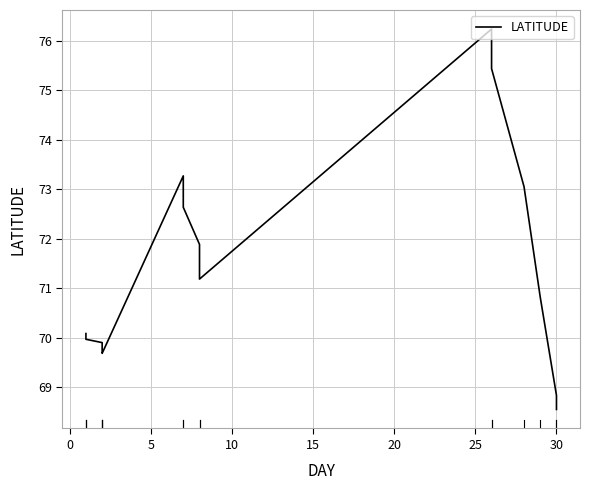

What is the change in value from 15 to 10?

+1.4